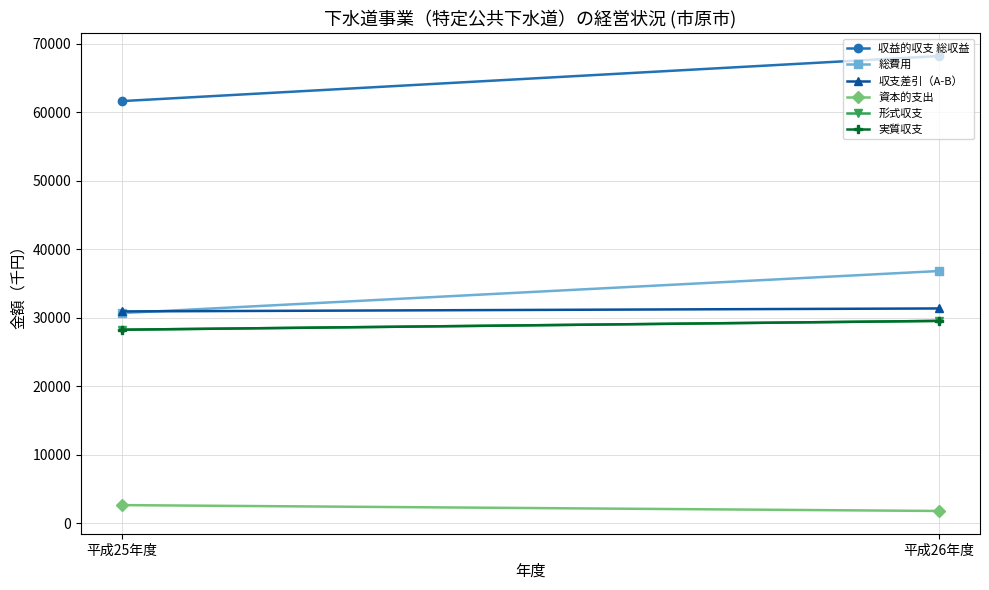

What is the minimum value shown in the chart?

1814